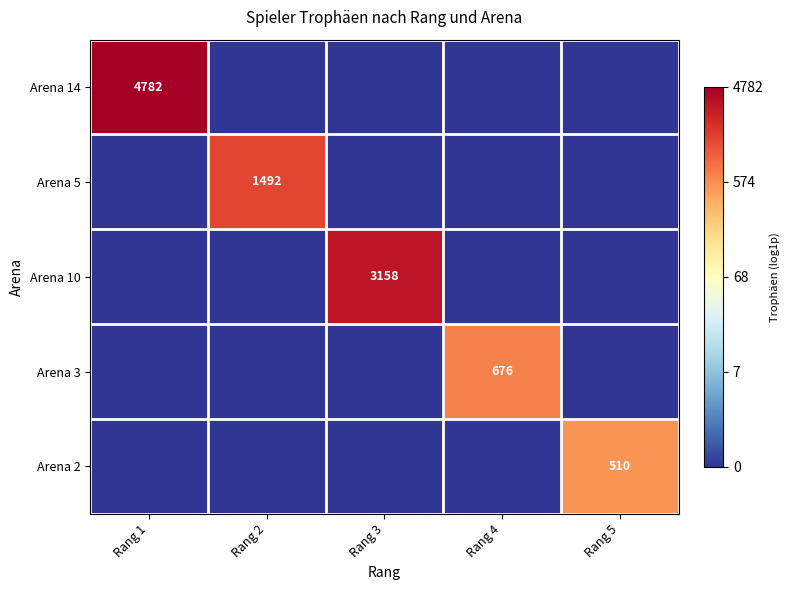

True or false: Arena 5 has a value of 2.5 at Rang 2.

False